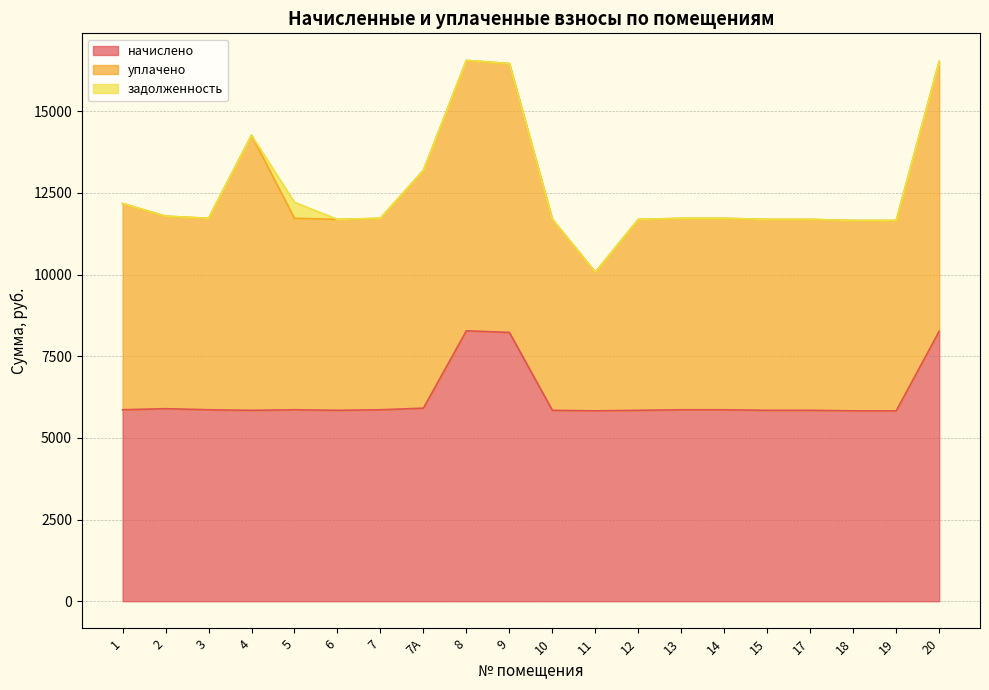

In уплачено, how many points are lower than both neighbors (excluding endpoints)?

4